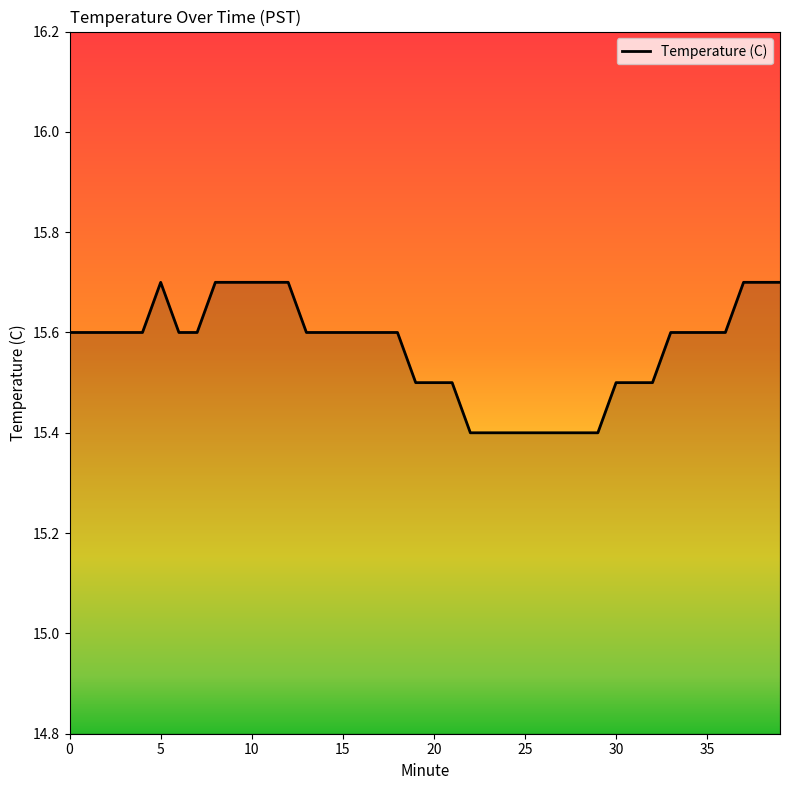

What is the label of the 23rd point from the left?

22